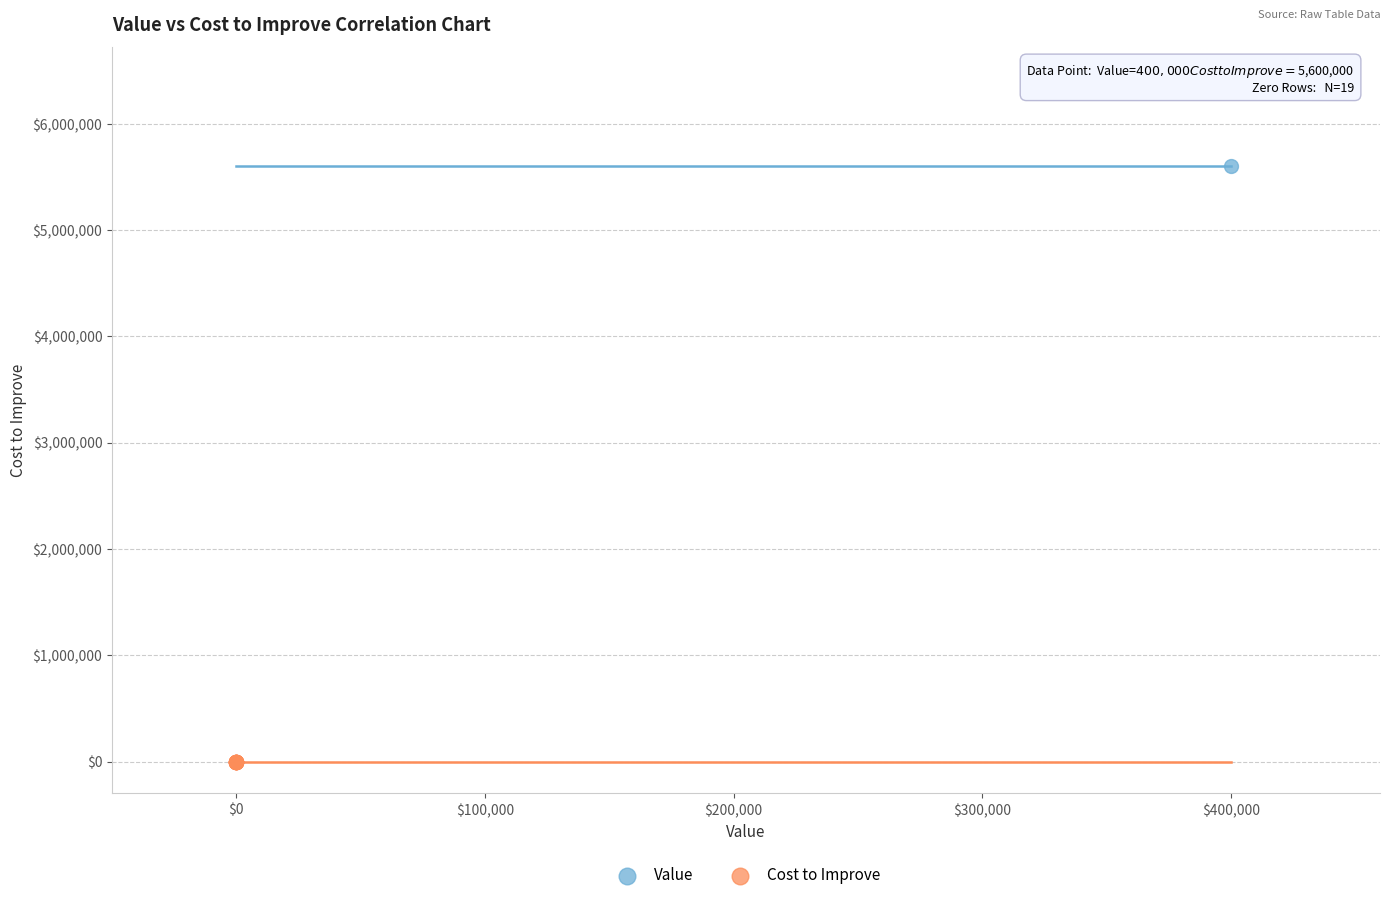

Which series reaches the maximum Y coordinate?

Value